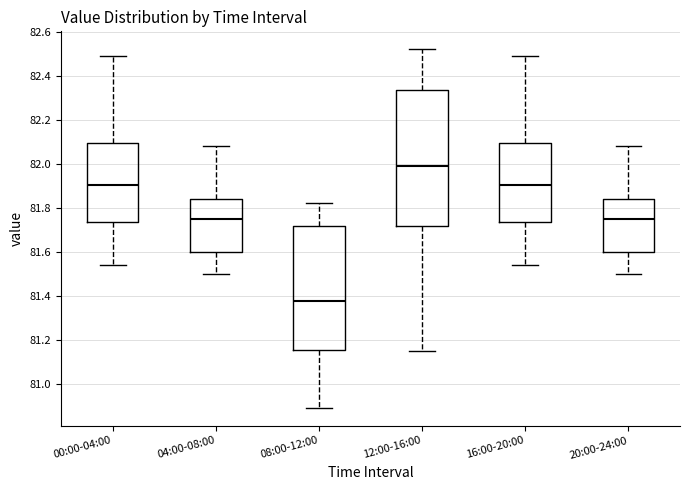

Reading left to right, transcribe this box plot: for each box, give where its median line is, the range the box spans, and where its two whiskers end, as read against the y-axis. The values are not printed on the chart, so give them approximately, as read against the axis.

00:00-04:00: median 81.90, box 81.74 to 82.10, whiskers 81.54 to 82.50
04:00-08:00: median 81.76, box 81.60 to 81.84, whiskers 81.50 to 82.08
08:00-12:00: median 81.38, box 81.16 to 81.72, whiskers 80.90 to 81.82
12:00-16:00: median 82.00, box 81.72 to 82.34, whiskers 81.16 to 82.52
16:00-20:00: median 81.90, box 81.74 to 82.10, whiskers 81.54 to 82.50
20:00-24:00: median 81.76, box 81.60 to 81.84, whiskers 81.50 to 82.08